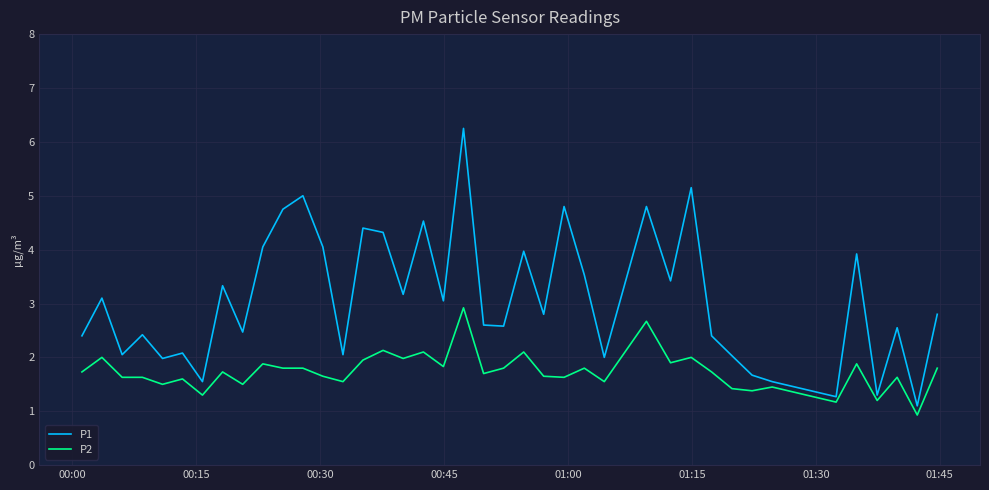

What is the sum of all P1 values?

123.2